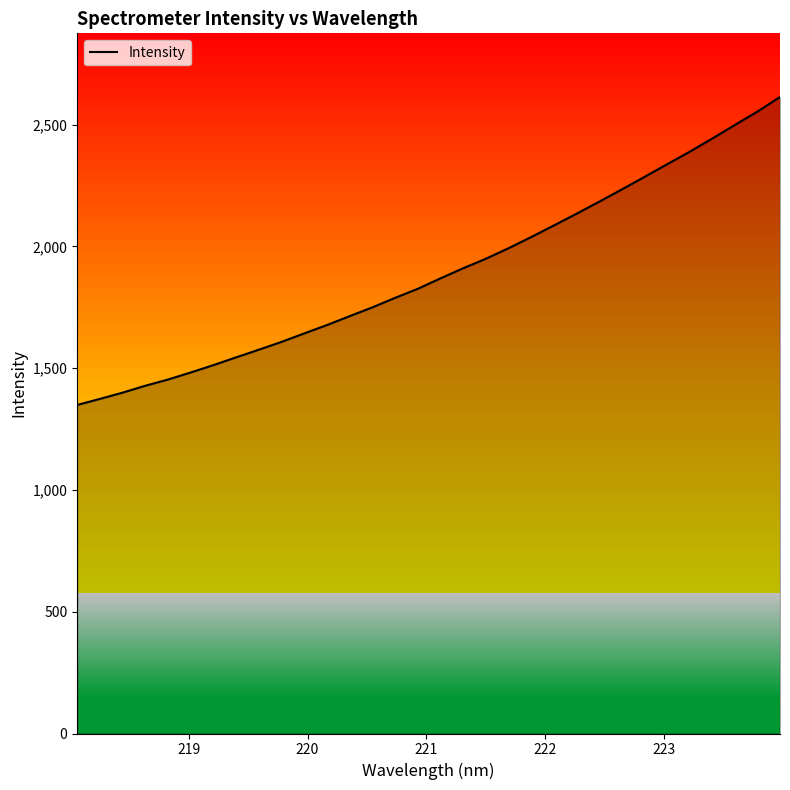

What is the difference between the maximum and minimum values?

1264.8